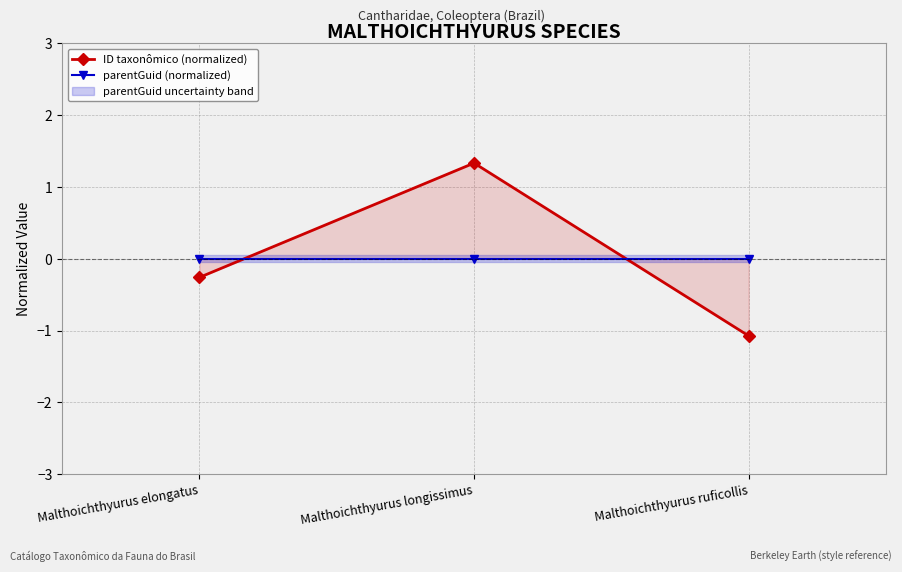

Is this an area chart (filled region under the line)?

No